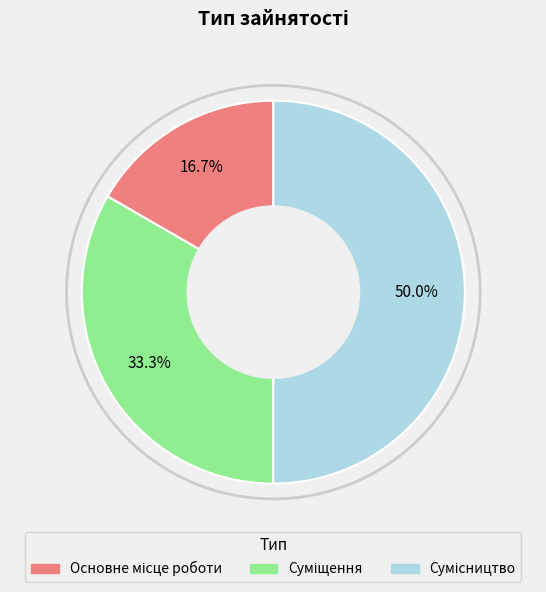

Approximately how many times larger is the value at Основне місце роботи compared to Сумісництво?

0.3